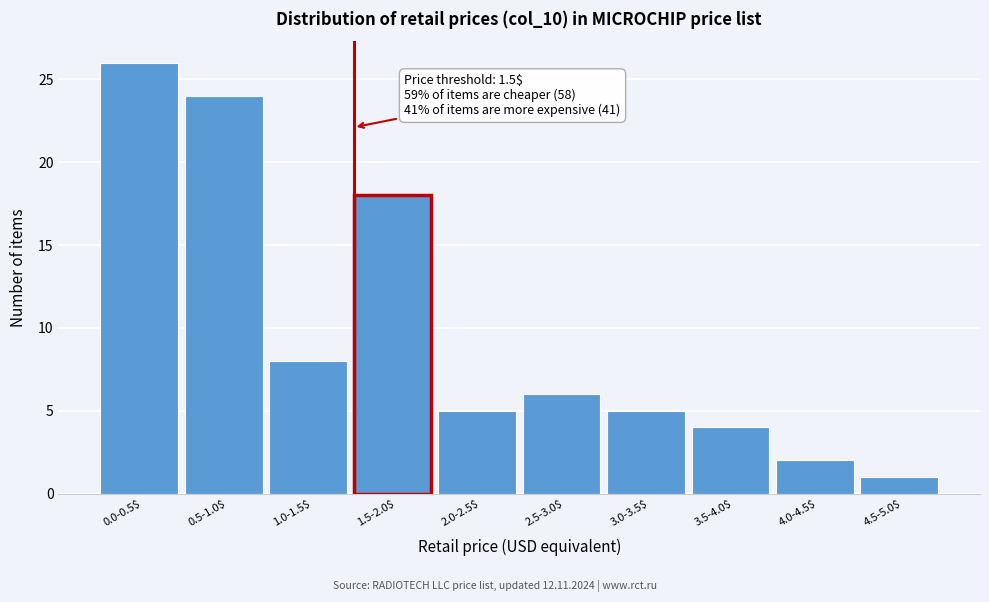

Reading left to right, list all the values displayed in this chart.

26	24	8	18	5	6	5	4	2	1